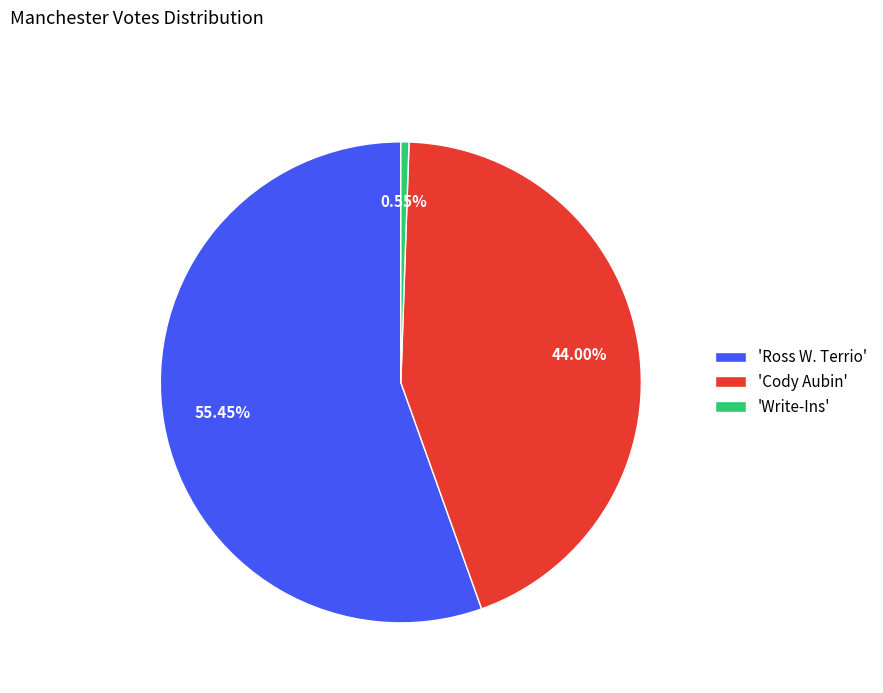

How many slices are in this pie chart?

3